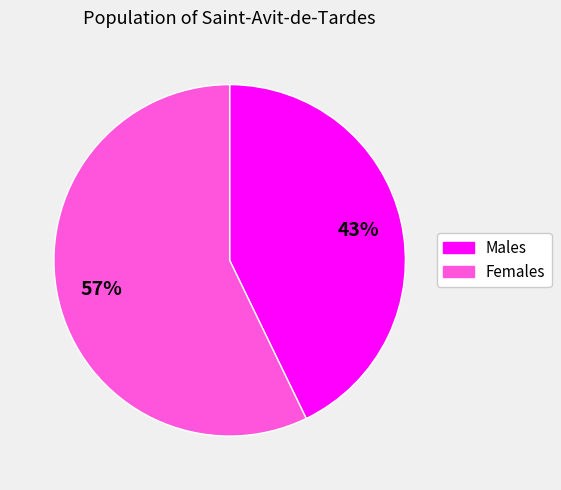

Is there any slice that represents more than half of the pie?

Yes